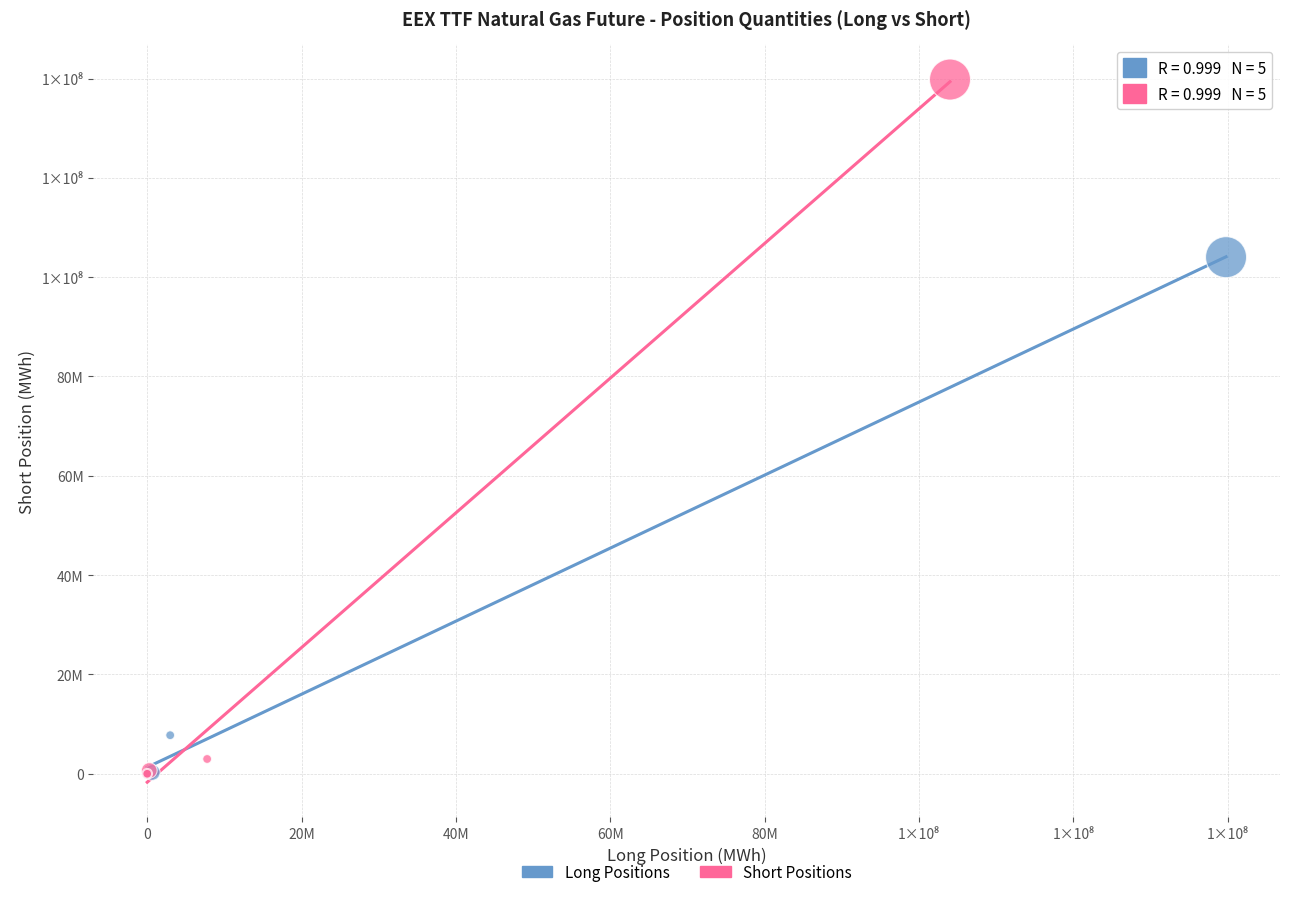

Which series has the largest Y range (max minus min)?

Short Positions